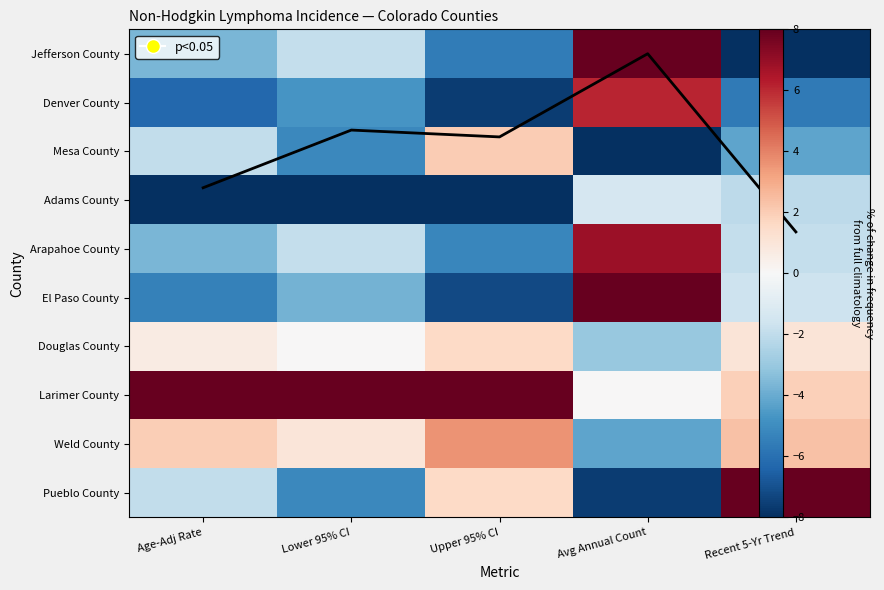

Is it true that Mesa County equals -14.0 at Avg Annual Count?

False